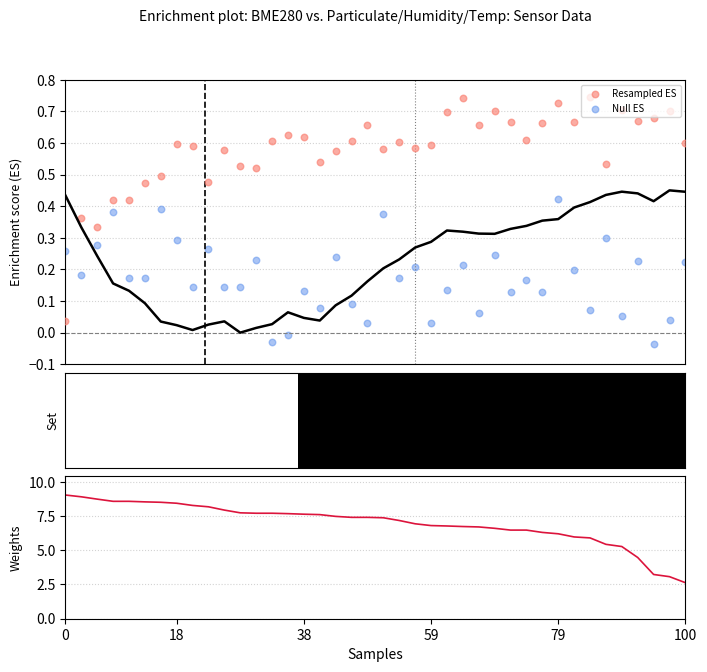

What is the total value across all series at 37?

3.9